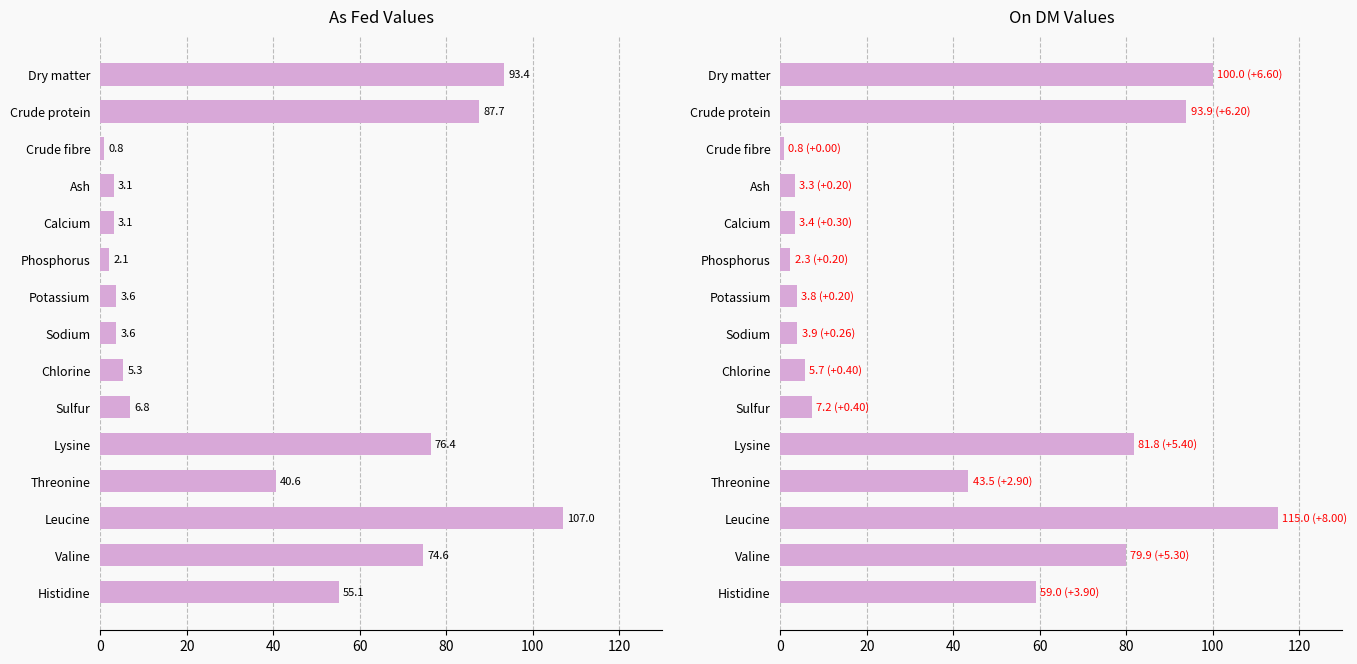

True or false: On DM has a value of 10.0 at Chlorine.

False